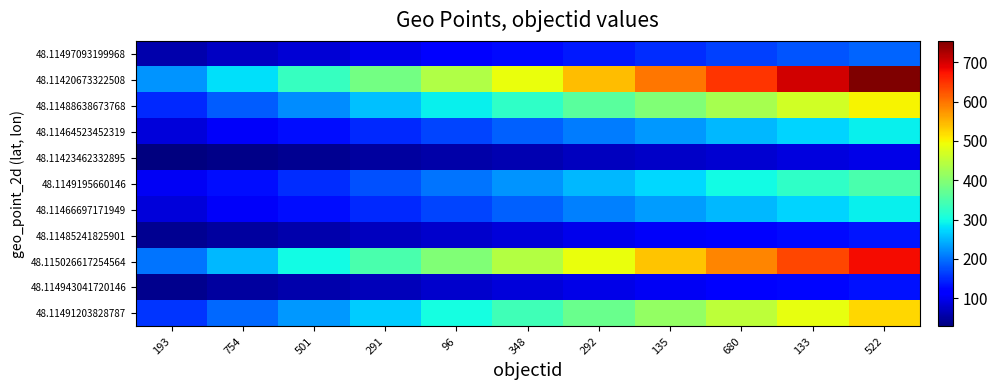

Which series has the largest range (max minus min)?

48.11420673322508